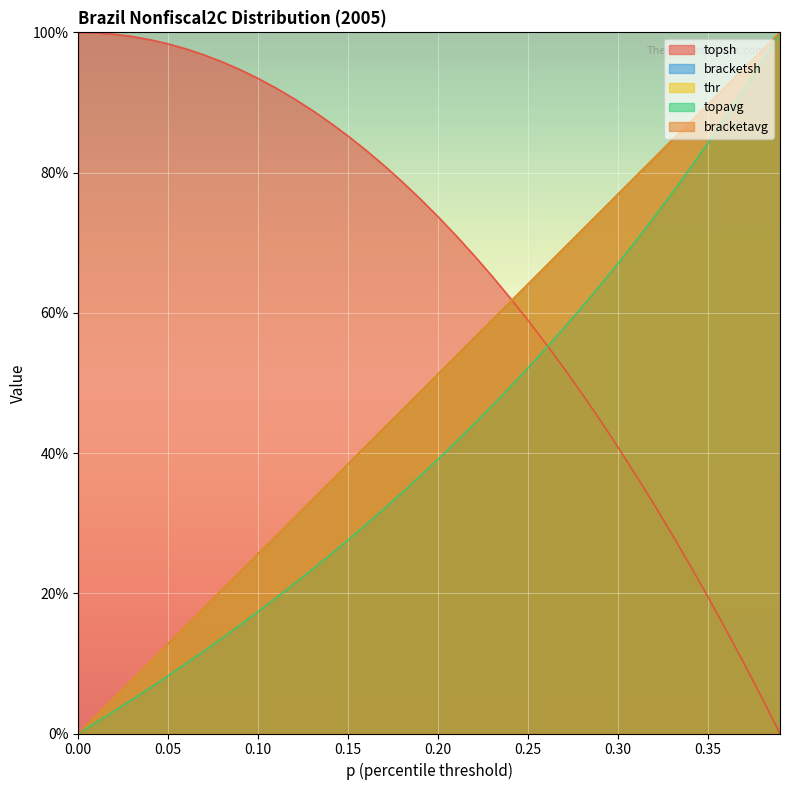

The value of bracketavg at 0.01 is 0.0. True or false?

True